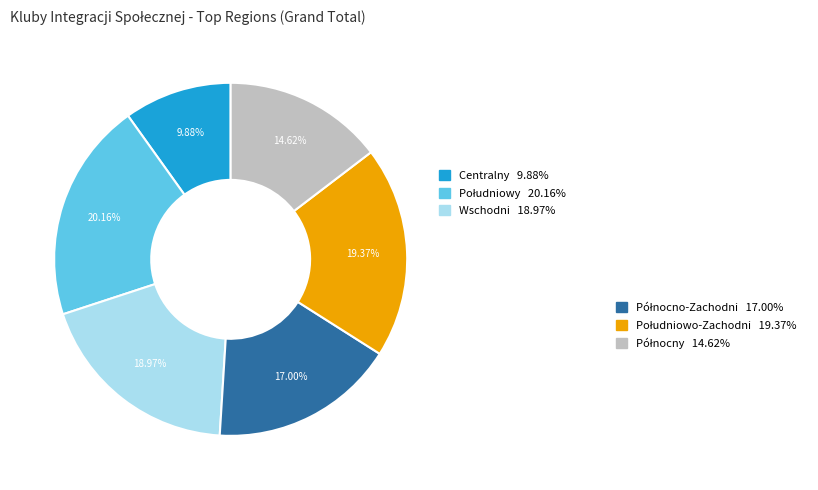

Is there a majority slice in this chart?

No